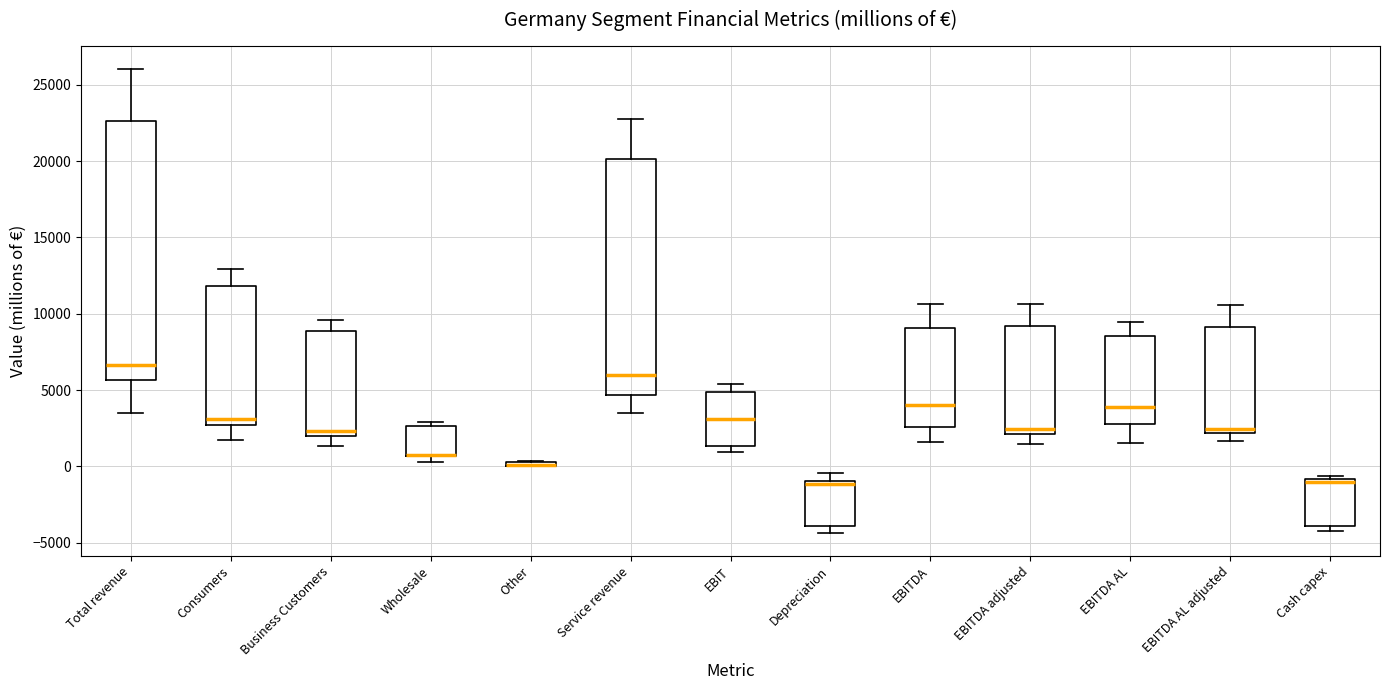

Where is the lower edge of the box for EBITDA AL on the y-axis? The values are not printed on the chart, so give them approximately, as read against the axis.

3000